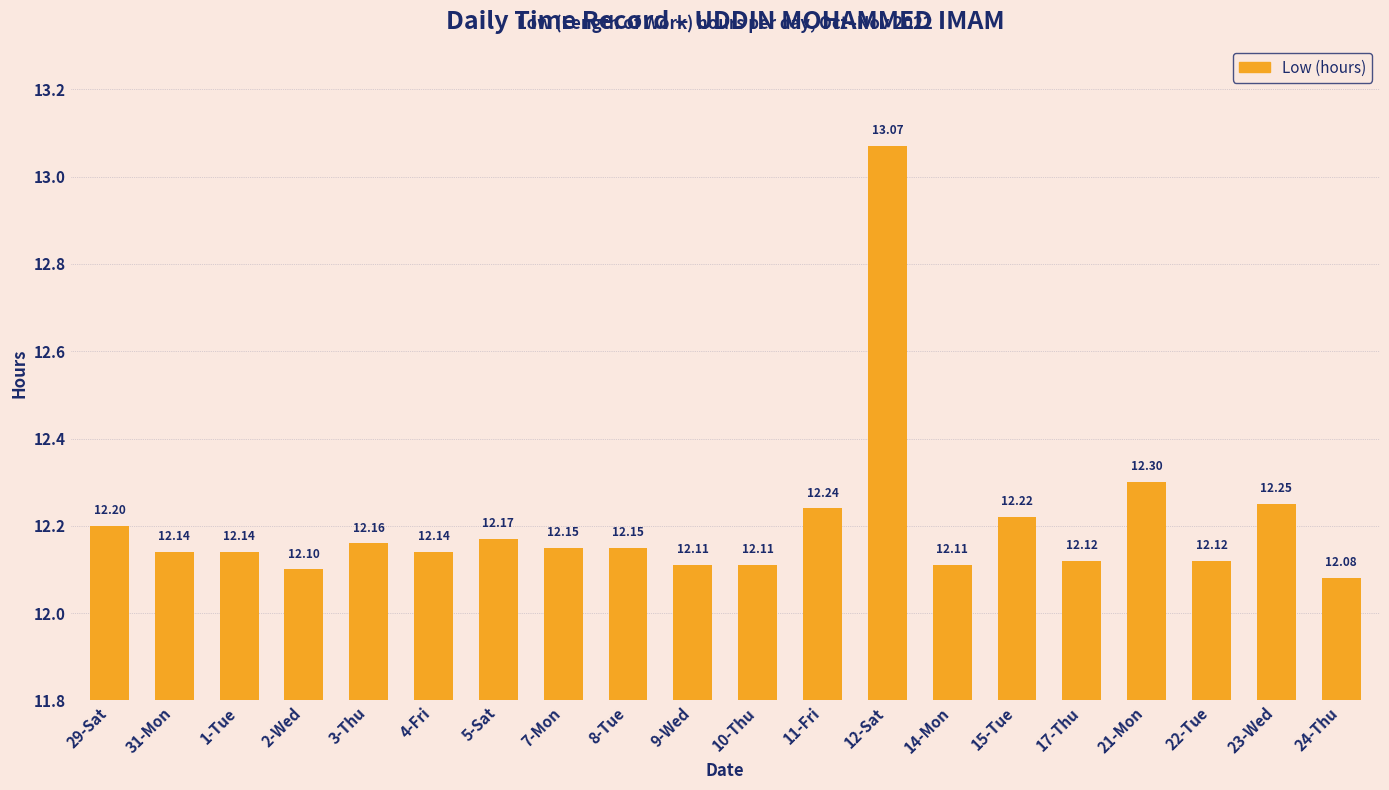

The value at 8-Tue is 12.2. True or false?

True